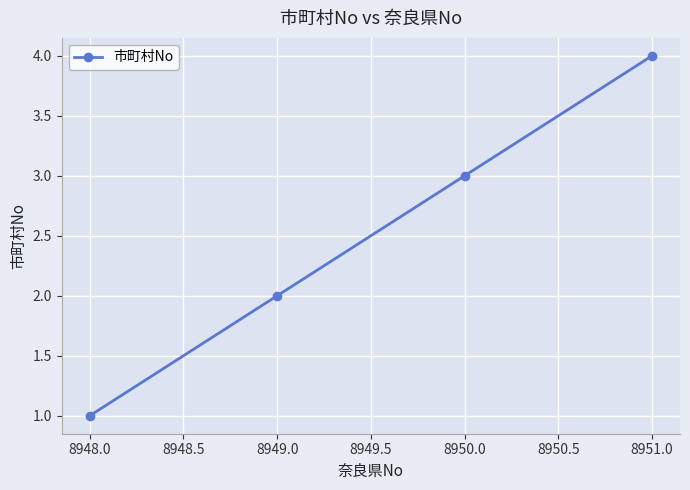

What is the label of the 4th point from the left?

8951.0